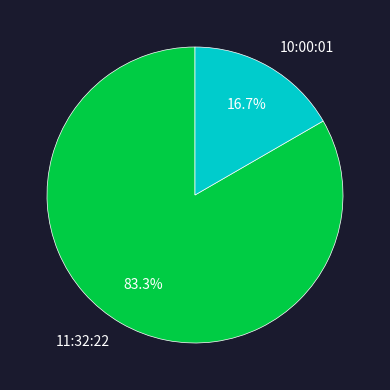

What is the ratio of the value at 10:00:01 to the value at 11:32:22?

0.2